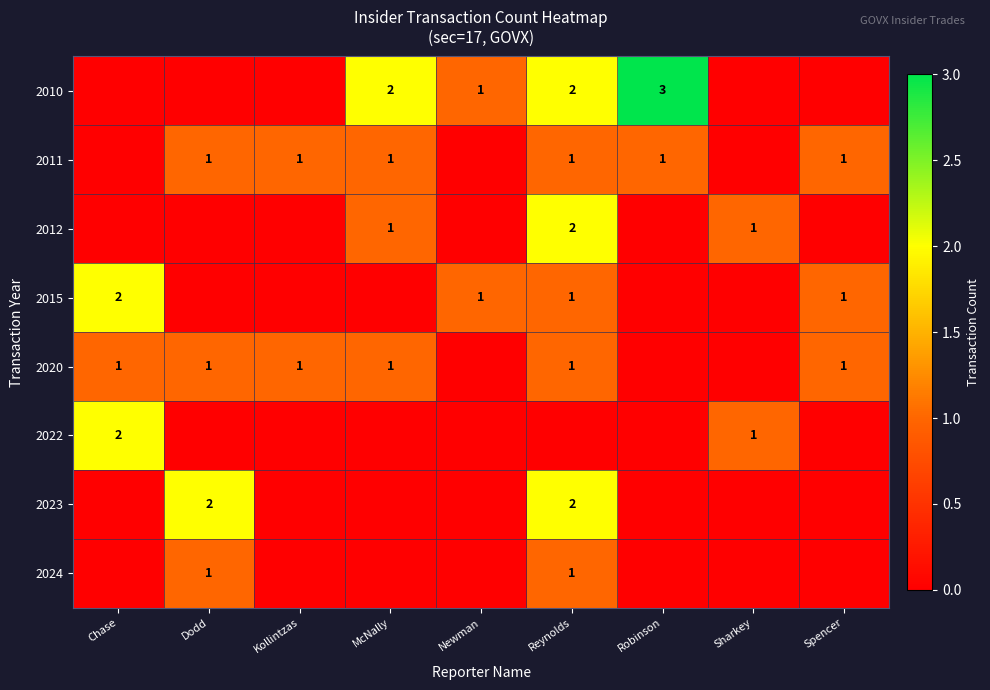

What is the sum of the 2010 values at Robinson and Newman?

4